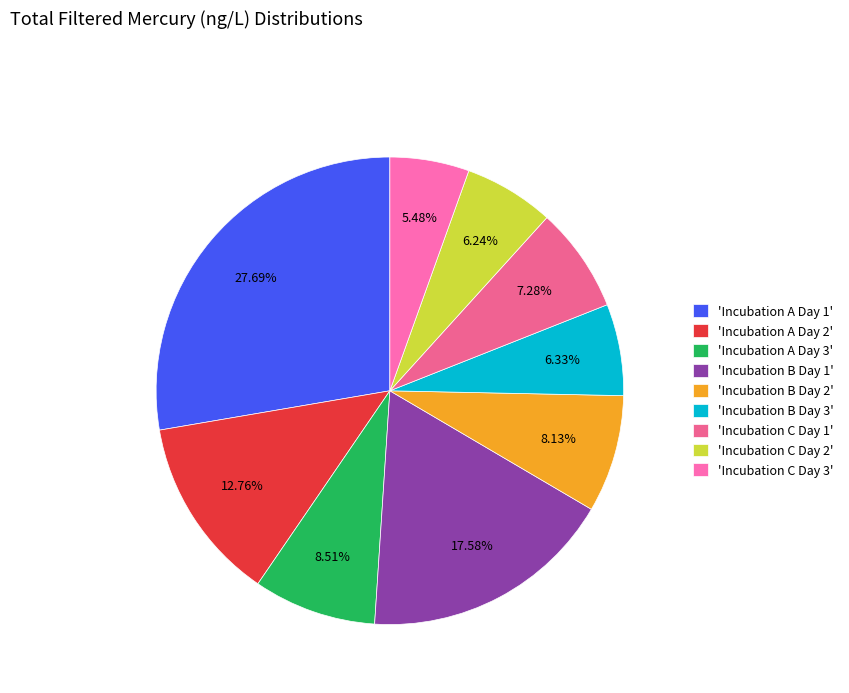

Which category has the biggest portion of the pie?

'Incubation A Day 1'